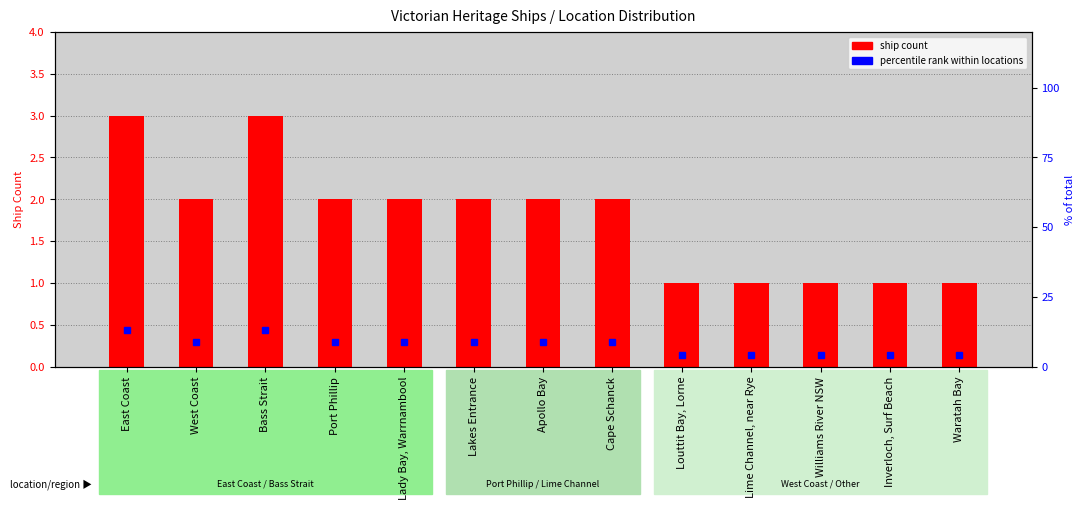

Which series has the largest range (max minus min)?

% of total